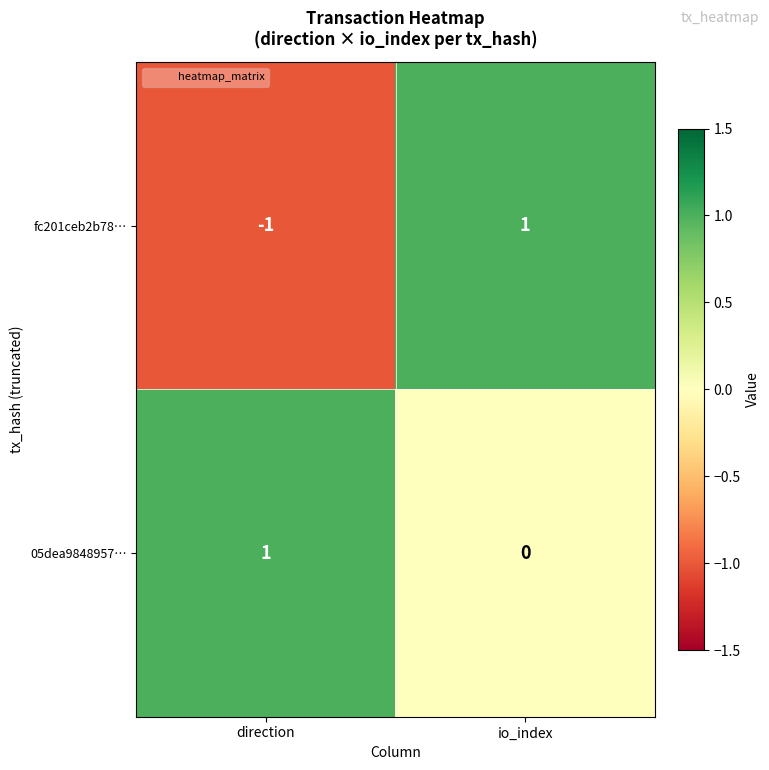

Which series has the largest total across all categories?

05dea9848957…